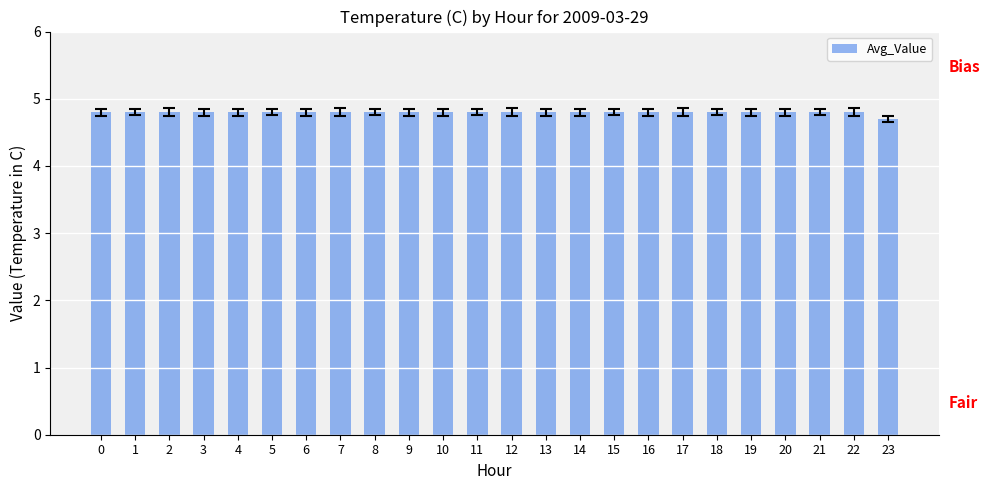

How many bars are there in total?

24